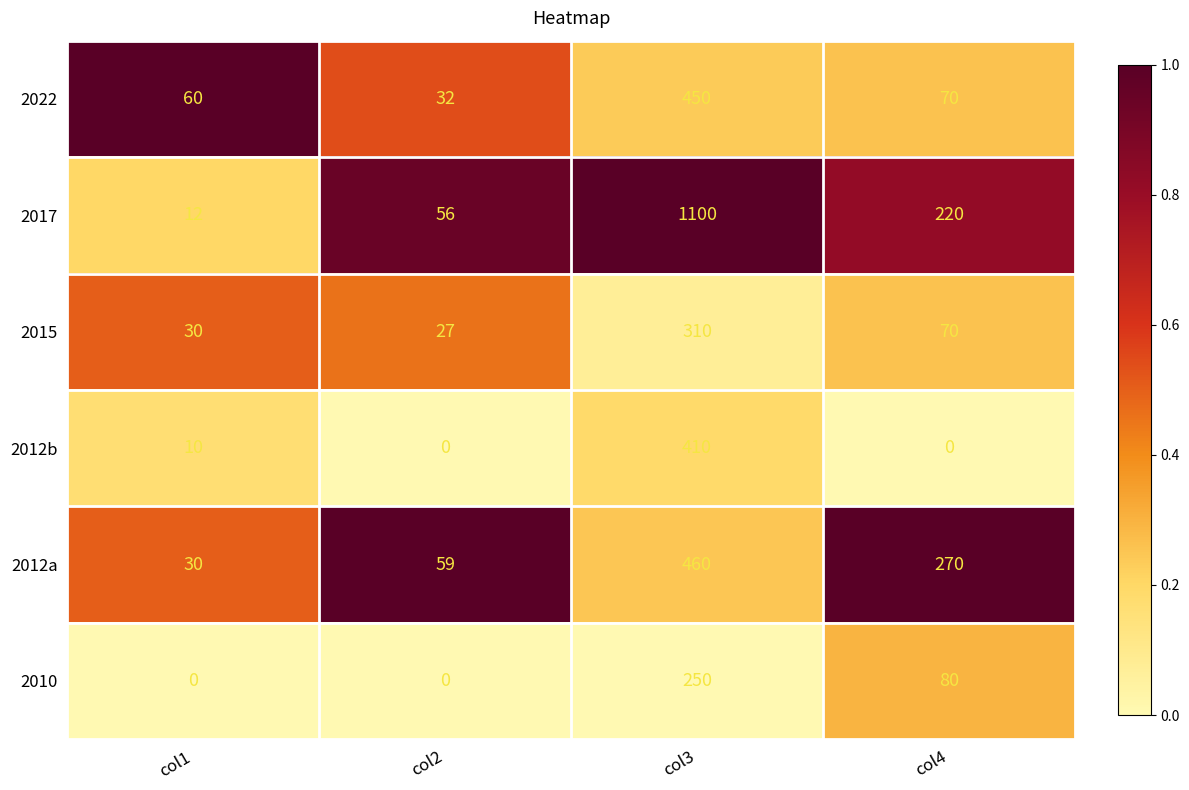

Where is 2022 nearest to the value 241?

col4